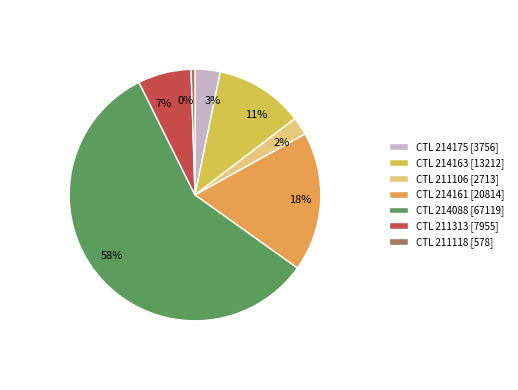

To the nearest percent, what portion does CTL 214175 [3756] represent?

3%